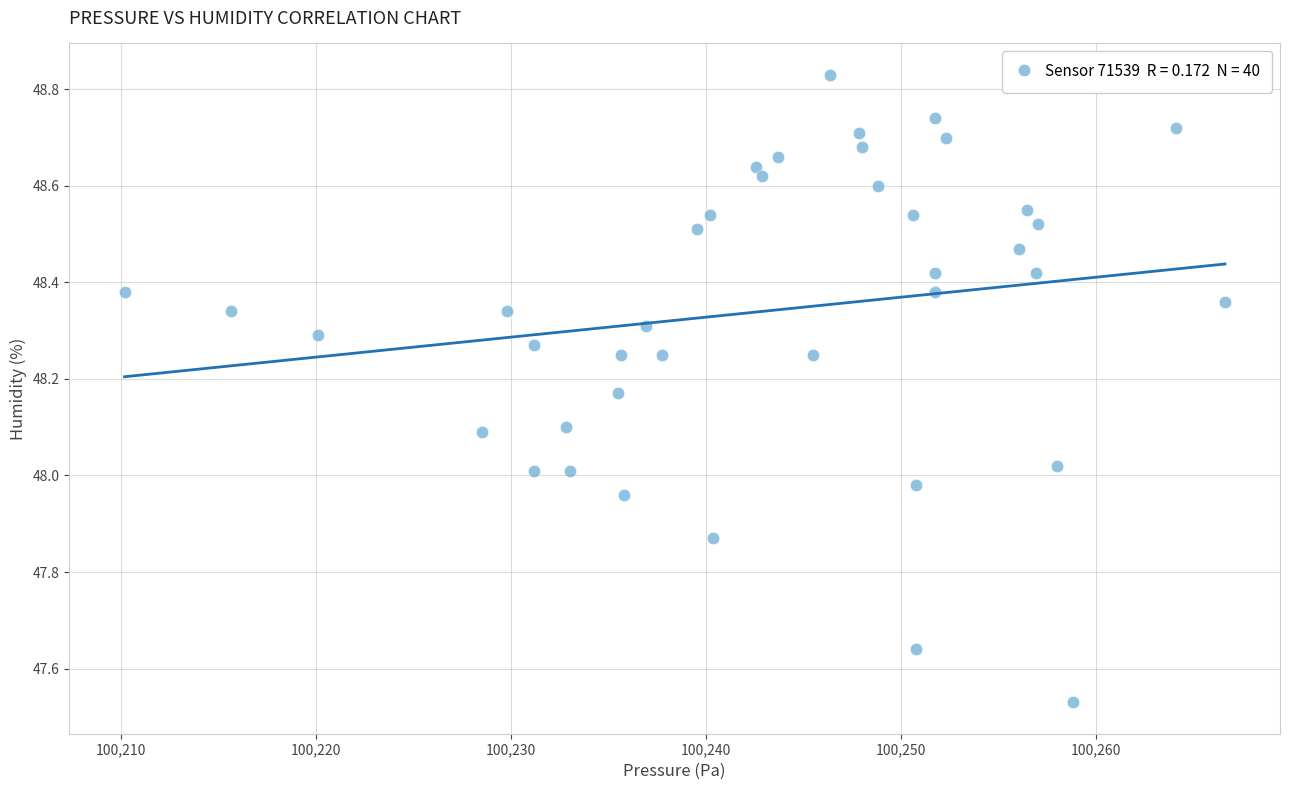

What is the range of Y values (max minus min)?

1.3